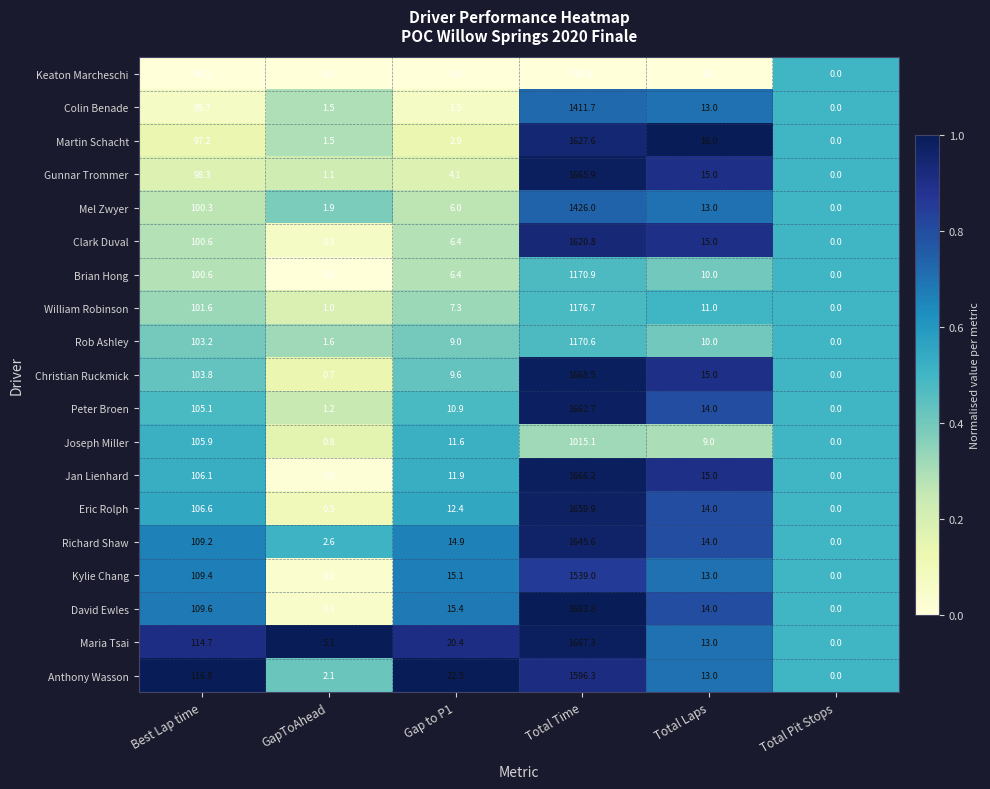

The value of Eric Rolph at Total Time is 1659.9. True or false?

True